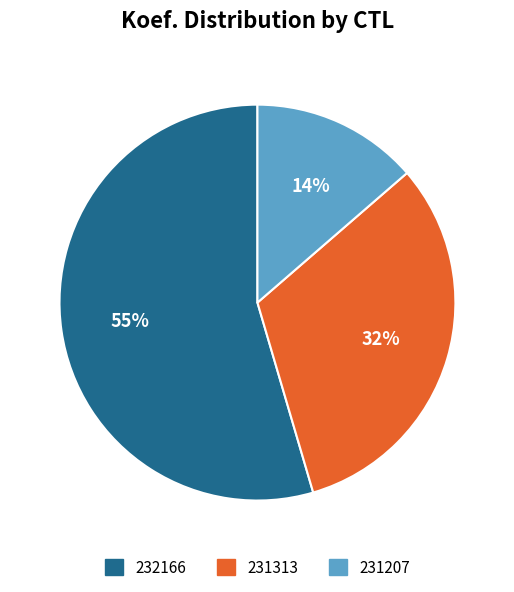

To the nearest percent, what portion does 231313 represent?

32%